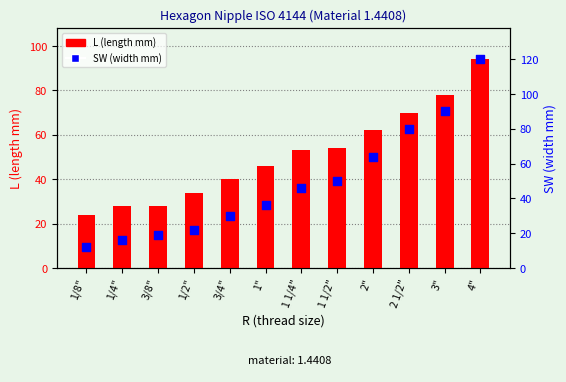

Which series contains the highest Y value?

SW (width mm)